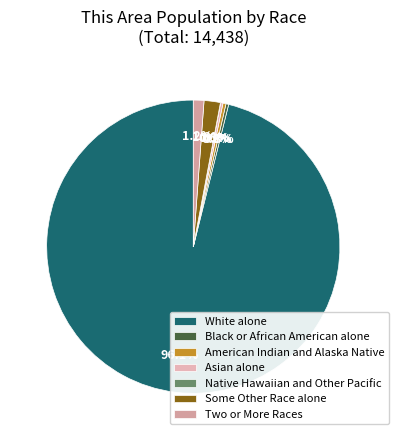

The Black or African American alone slice represents 0% of the pie. True or false?

True